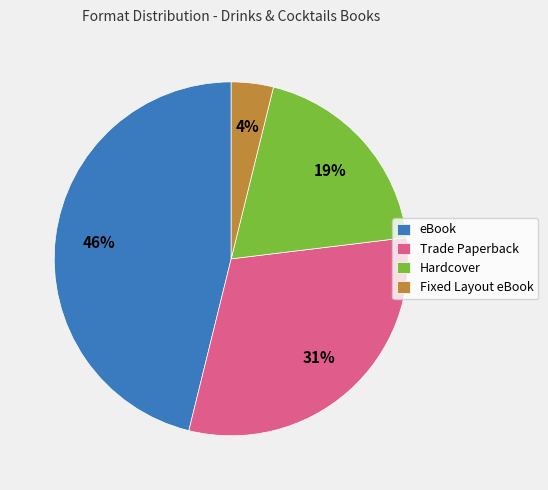

Is the sum of Hardcover and Fixed Layout eBook greater than half?

No